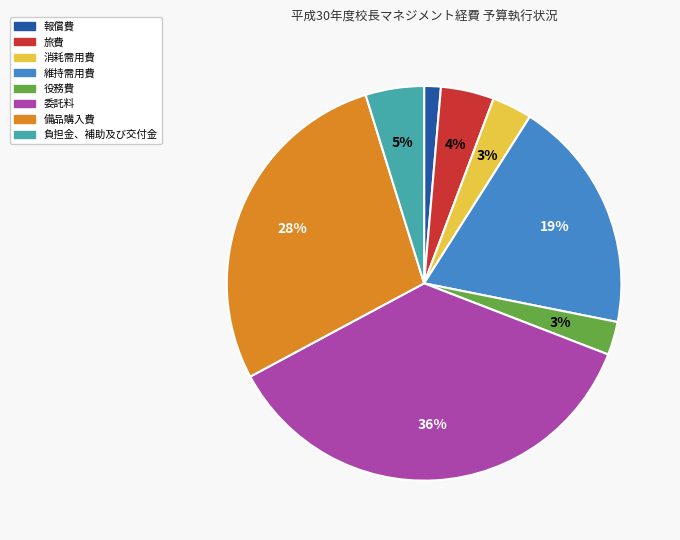

To the nearest percent, what is the average slice percentage?

12%